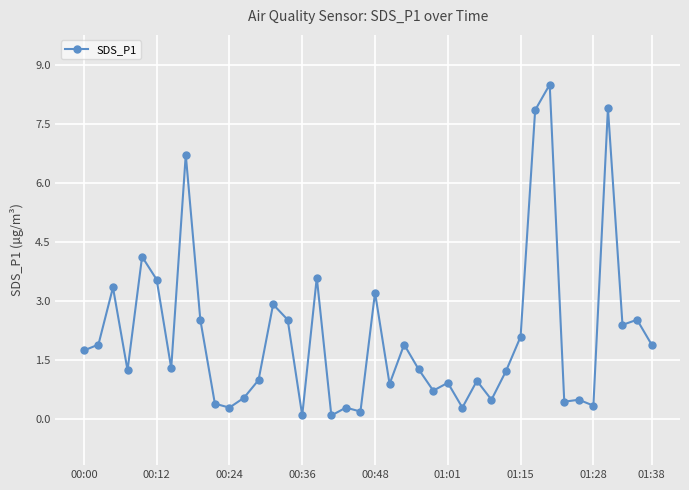

What is the sum of all values?

84.9